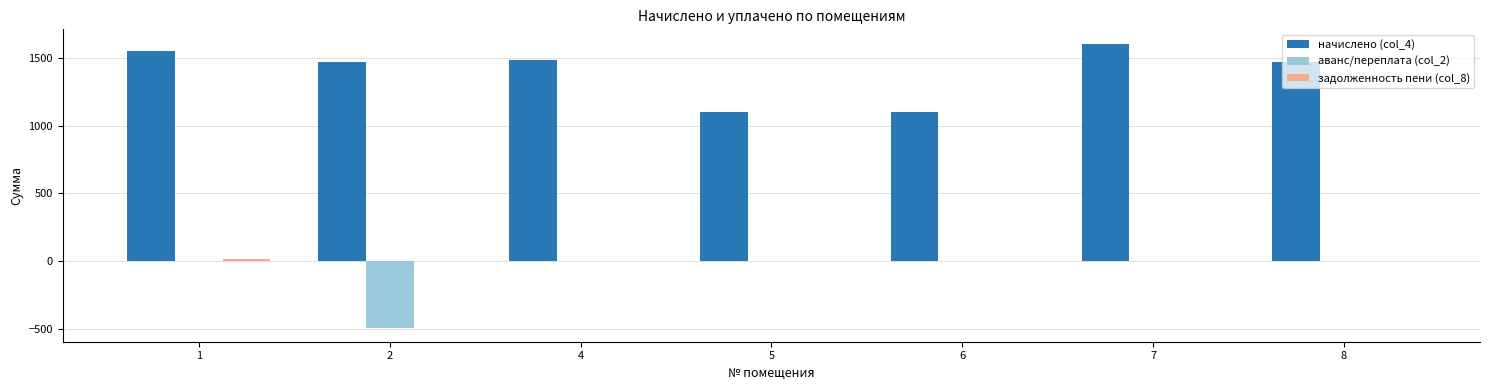

Which series has the largest total across all categories?

начислено (col_4)